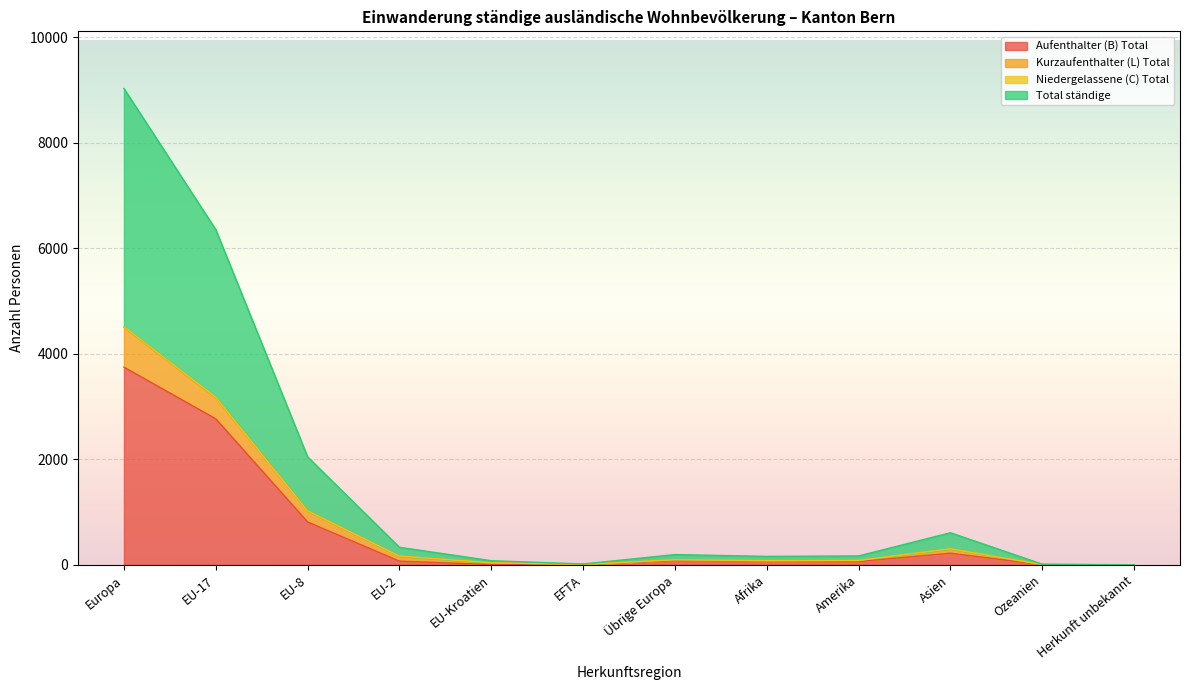

True or false: Kurzaufenthalter (L) Total and Total ständige cross at least once.

False